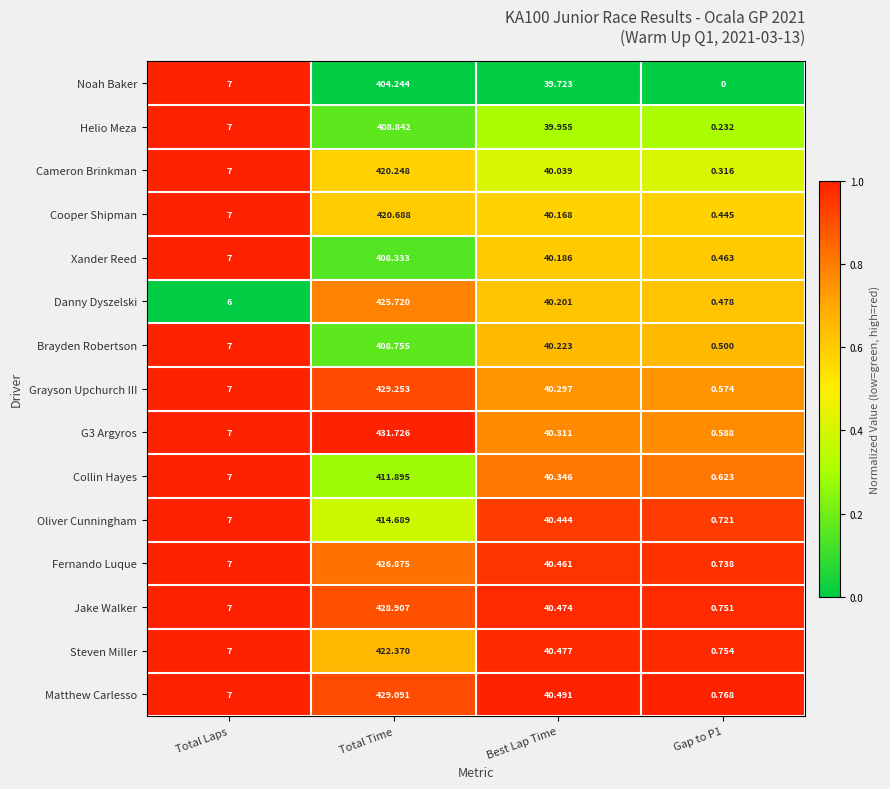

At which label does Collin Hayes first exceed 40?

Total Time